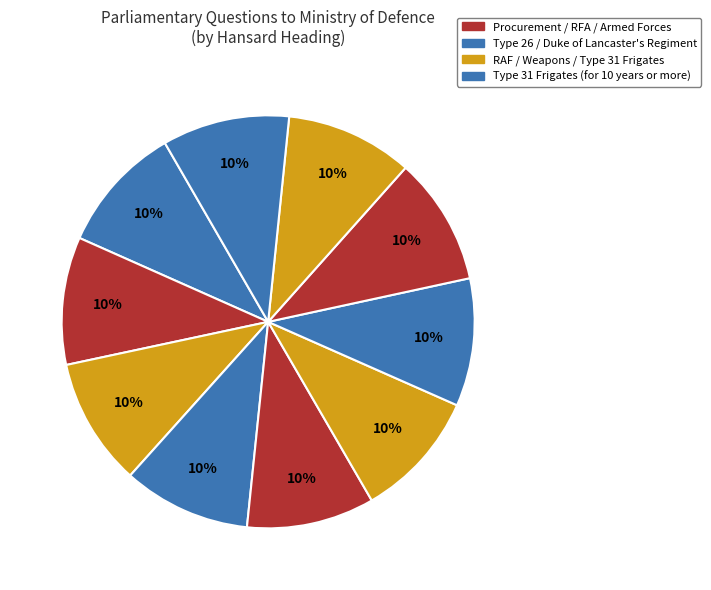

How many slices are in this pie chart?

10